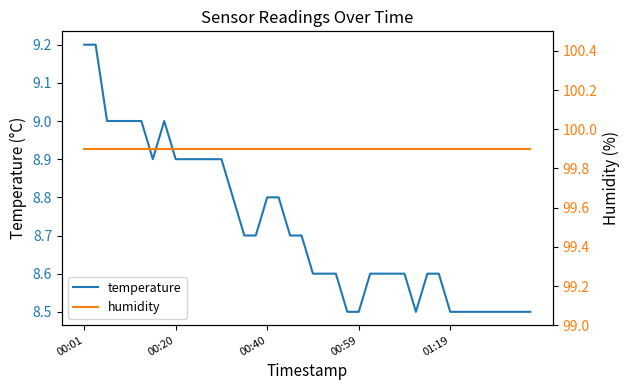

Reading left to right, what are all the values shown in this chart?

temperature: 9.2	9.2	9.0	9.0	9.0	9.0	8.9	9.0	8.9	8.9	8.9	8.9	8.9	8.8	8.7	8.7	8.8	8.8	8.7	8.7	8.6	8.6	8.6	8.5	8.5	8.6	8.6	8.6	8.6	8.5	8.6	8.6	8.5	8.5	8.5	8.5	8.5	8.5	8.5	8.5
humidity: 99.9	99.9	99.9	99.9	99.9	99.9	99.9	99.9	99.9	99.9	99.9	99.9	99.9	99.9	99.9	99.9	99.9	99.9	99.9	99.9	99.9	99.9	99.9	99.9	99.9	99.9	99.9	99.9	99.9	99.9	99.9	99.9	99.9	99.9	99.9	99.9	99.9	99.9	99.9	99.9